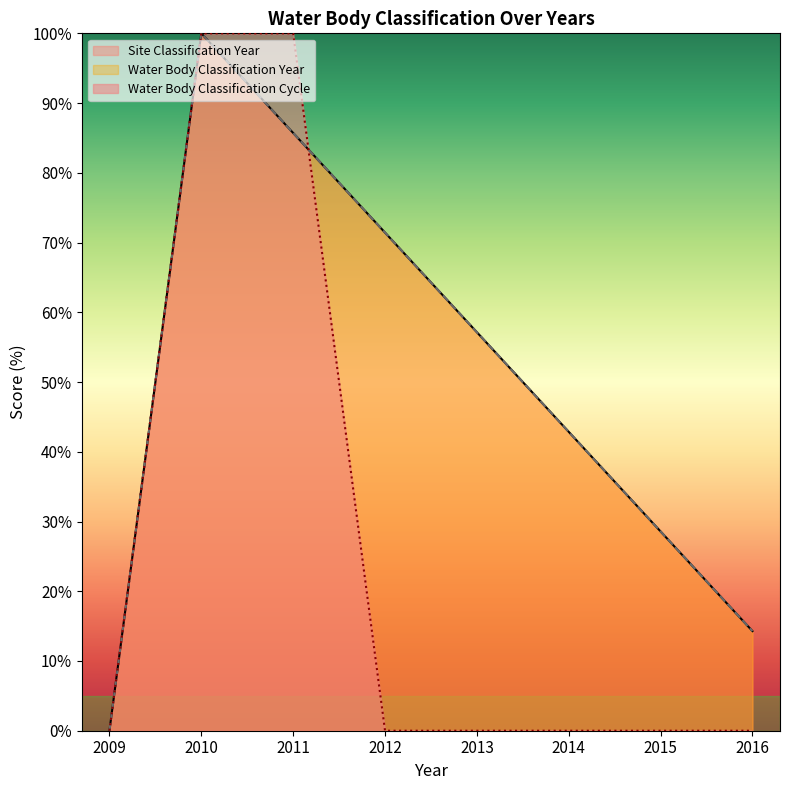

At 2015, list the series in order from smallest to largest.

Water Body Classification Cycle, Site Classification Year, Water Body Classification Year